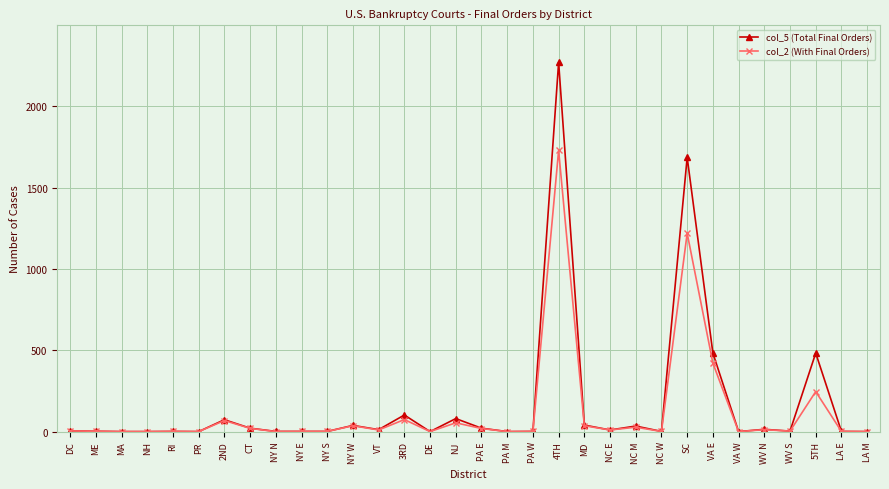

List the series in order of their overall mean, highest first.

col_5 (Total Final Orders), col_2 (With Final Orders)